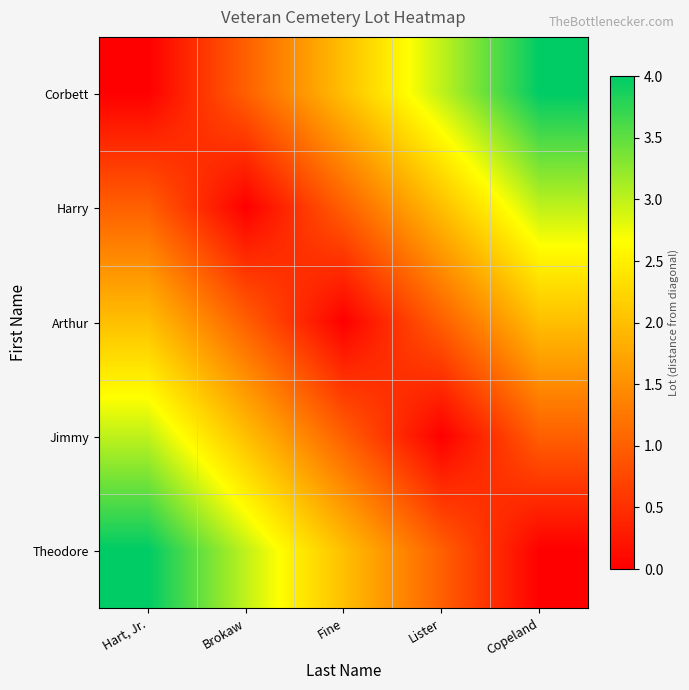

Which label corresponds to the largest value in the chart?

Copeland